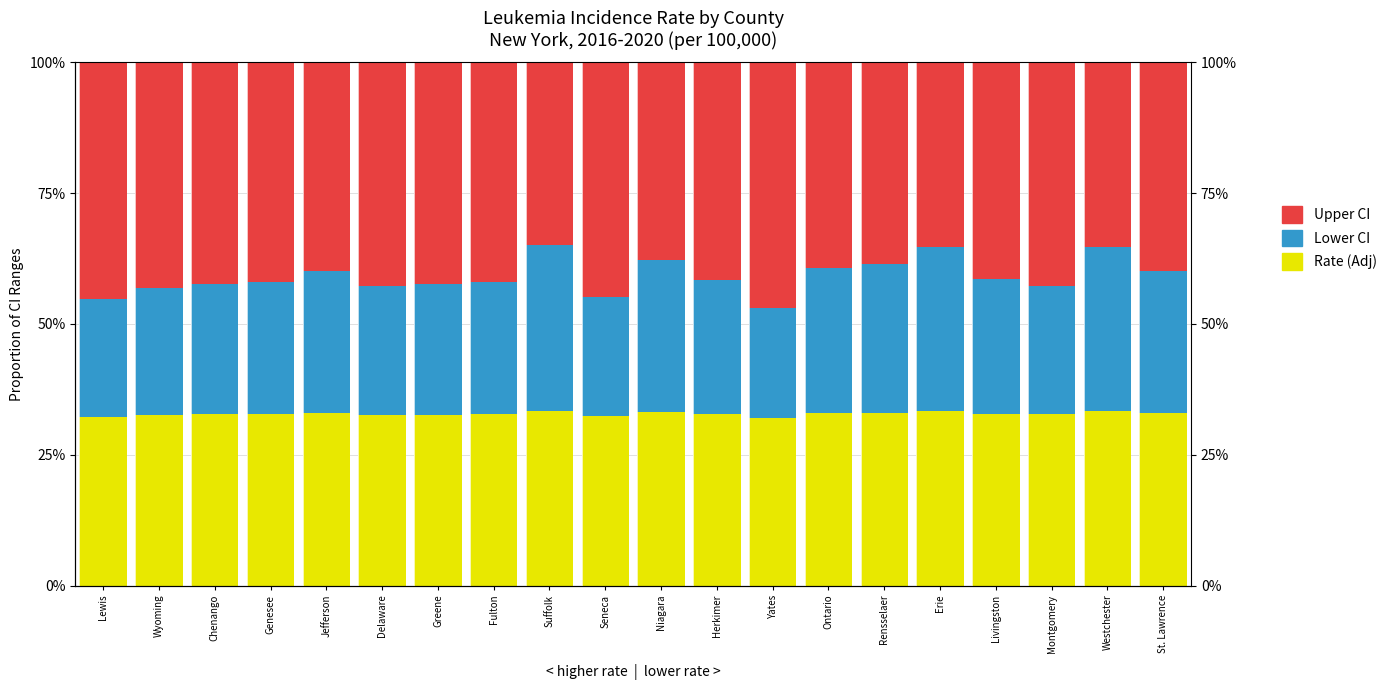

Rank the series at St. Lawrence from highest to lowest value.

Upper CI, Rate (Adj), Lower CI